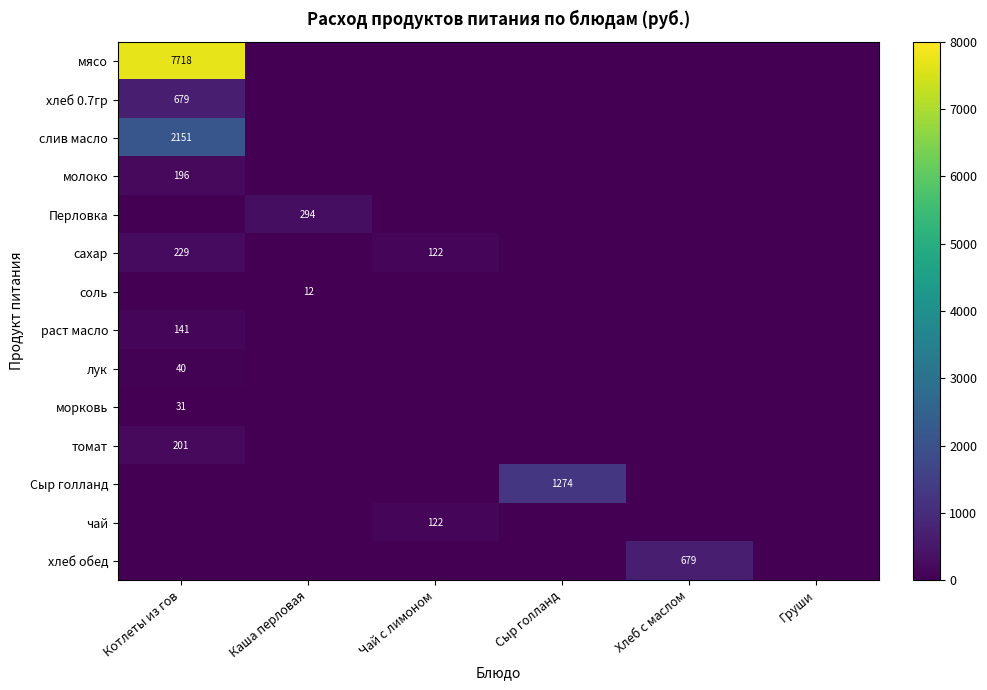

What is the difference between the highest and lowest values at Котлеты из гов?

7717.5